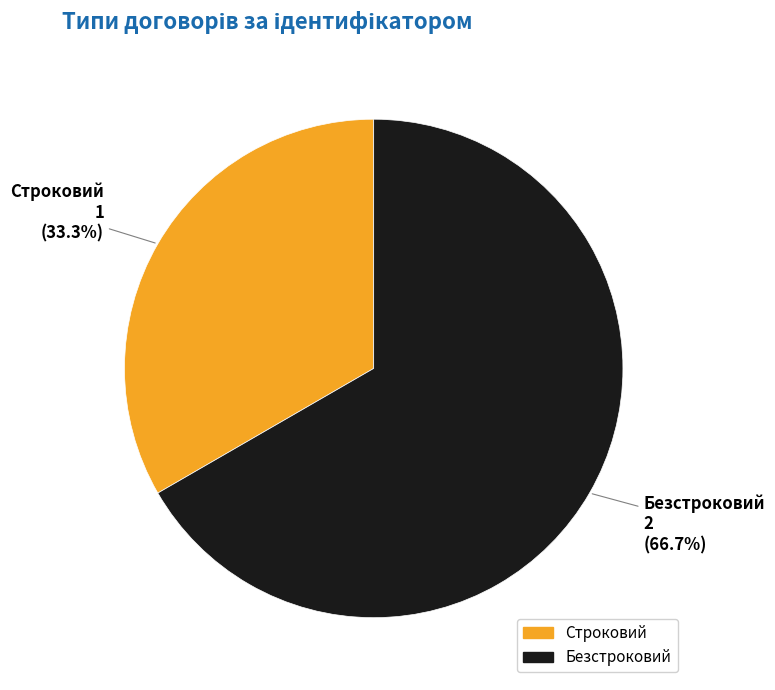

To the nearest percent, what is the difference between the Безстроковий and Строковий slice percentages?

33%